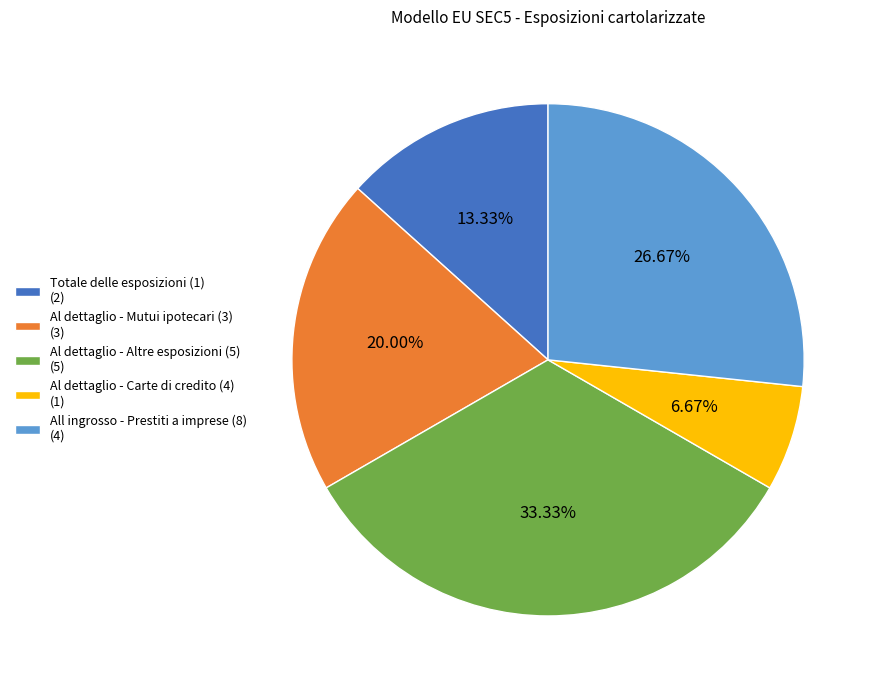

How many slices are in this pie chart?

5